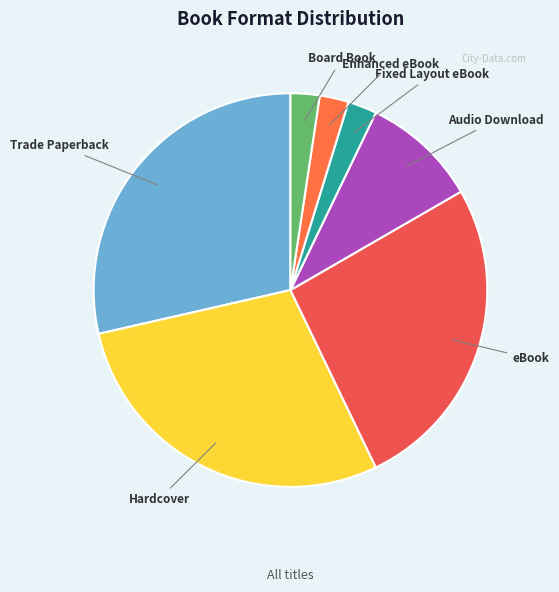

Between Hardcover and Audio Download, which is larger?

Hardcover